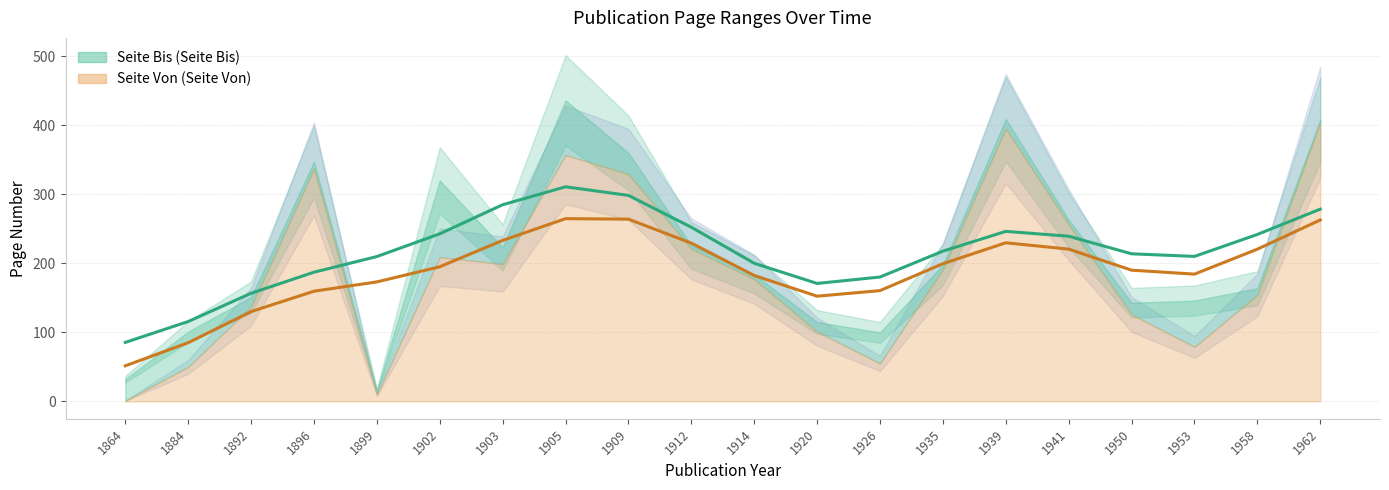

What is the difference between the Seite Bis values at 1962 and 1920?

293